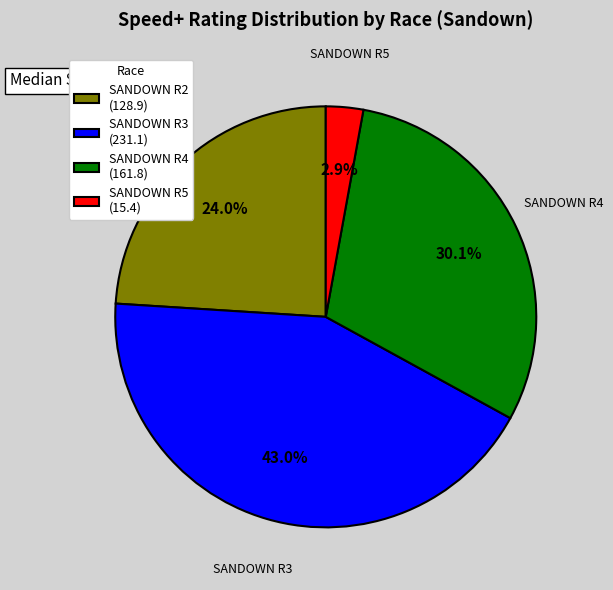

How many slices are in this pie chart?

4